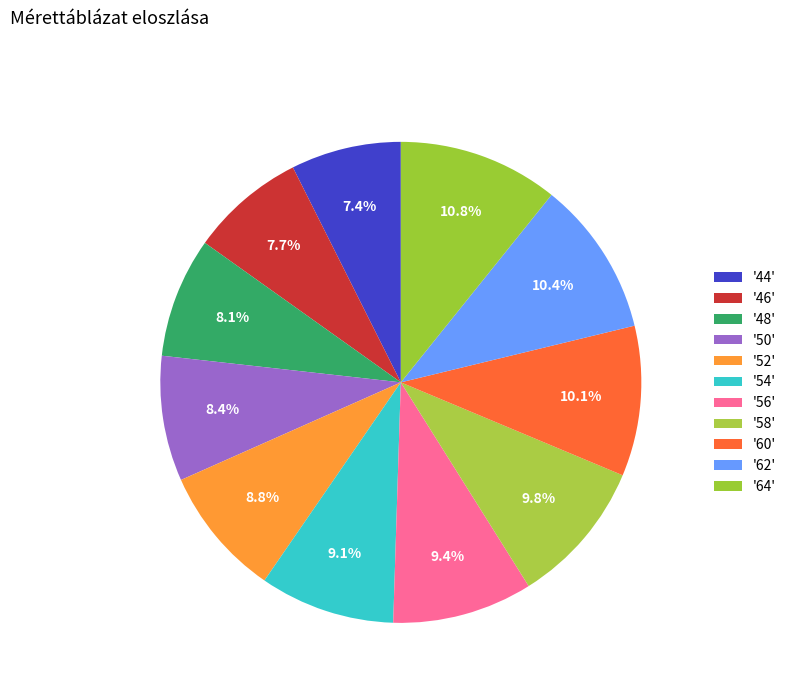

How many slices are in this pie chart?

11